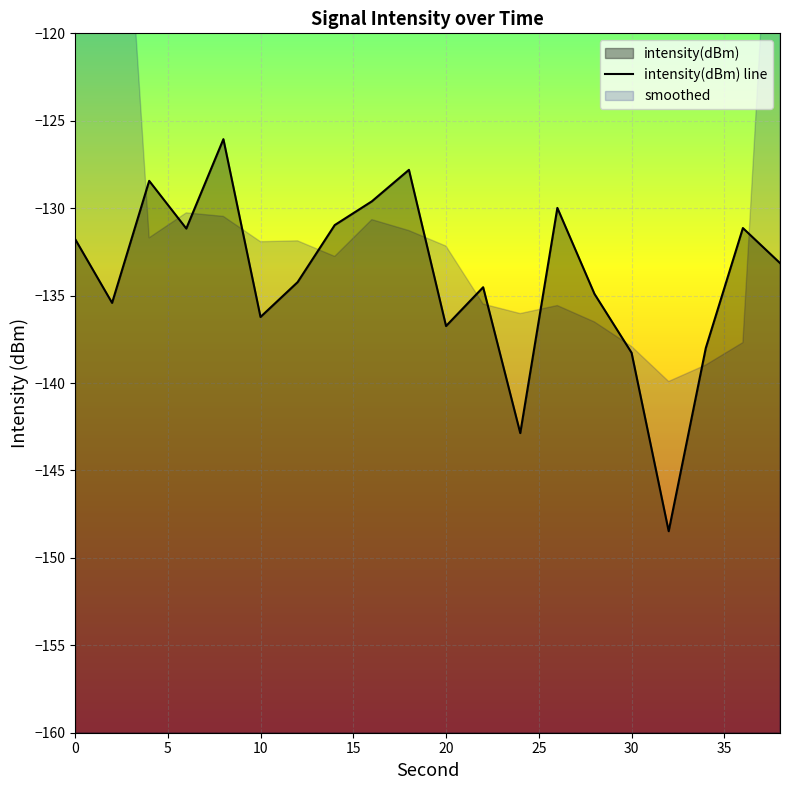

What is the approximate value at 26?

-130.0